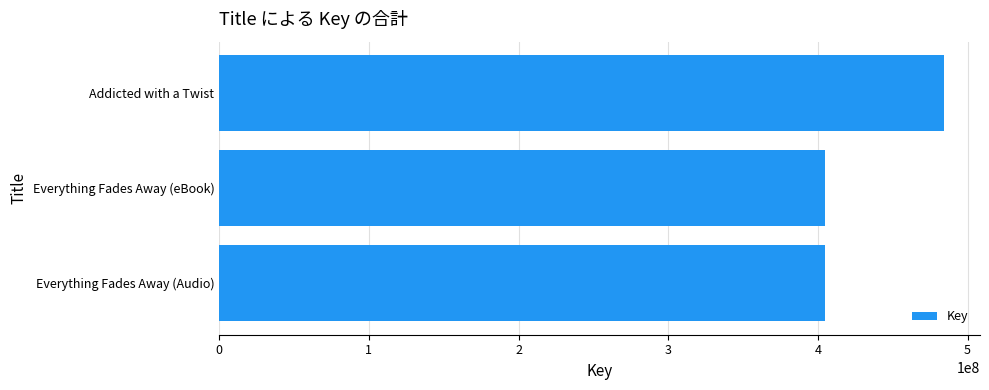

Reading top to bottom, list all the values displayed in this chart.

Addicted with a Twist=484101843	Everything Fades Away (eBook)=404786226	Everything Fades Away (Audio)=404786226